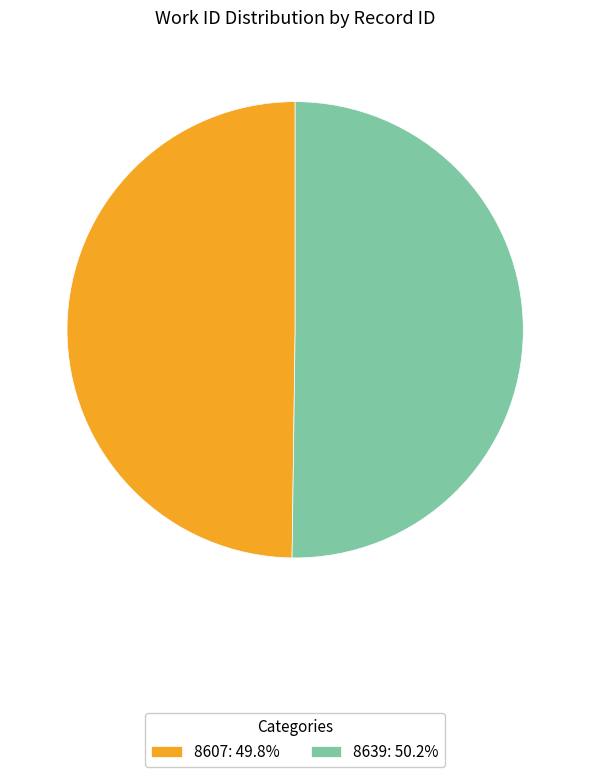

Count the number of slices in the pie.

2